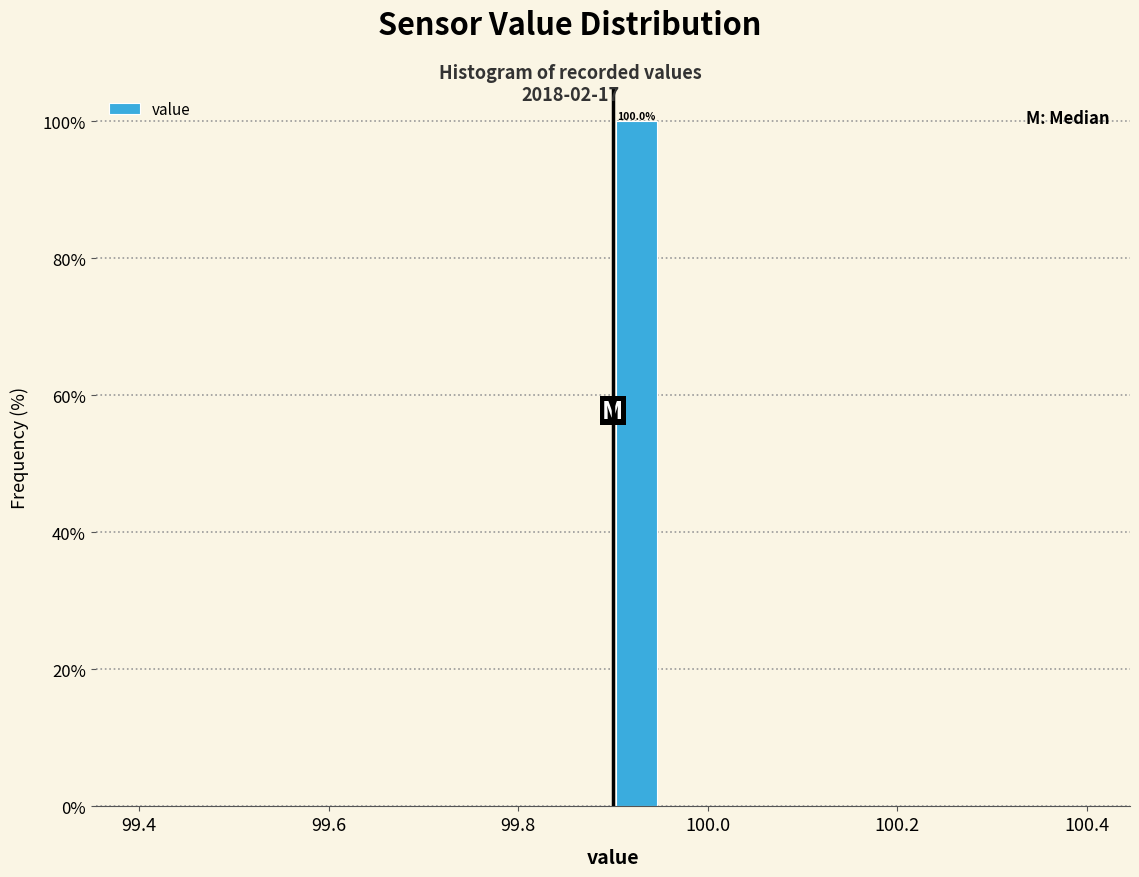

Around what value on the x-axis is the tallest bar? Give the approximate position of its centre, as read against the axis.

99.92